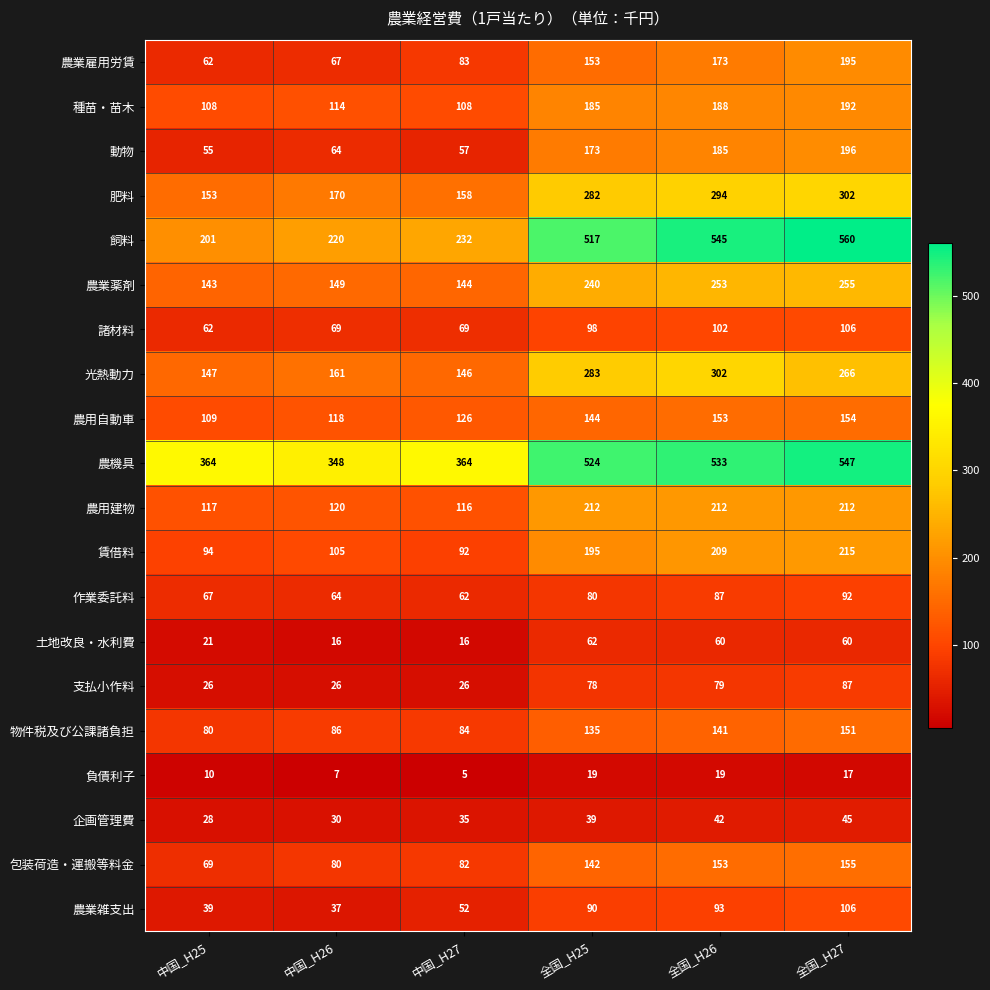

Between 全国_H26 and 全国_H27, which series saw the biggest shift?

光熱動力